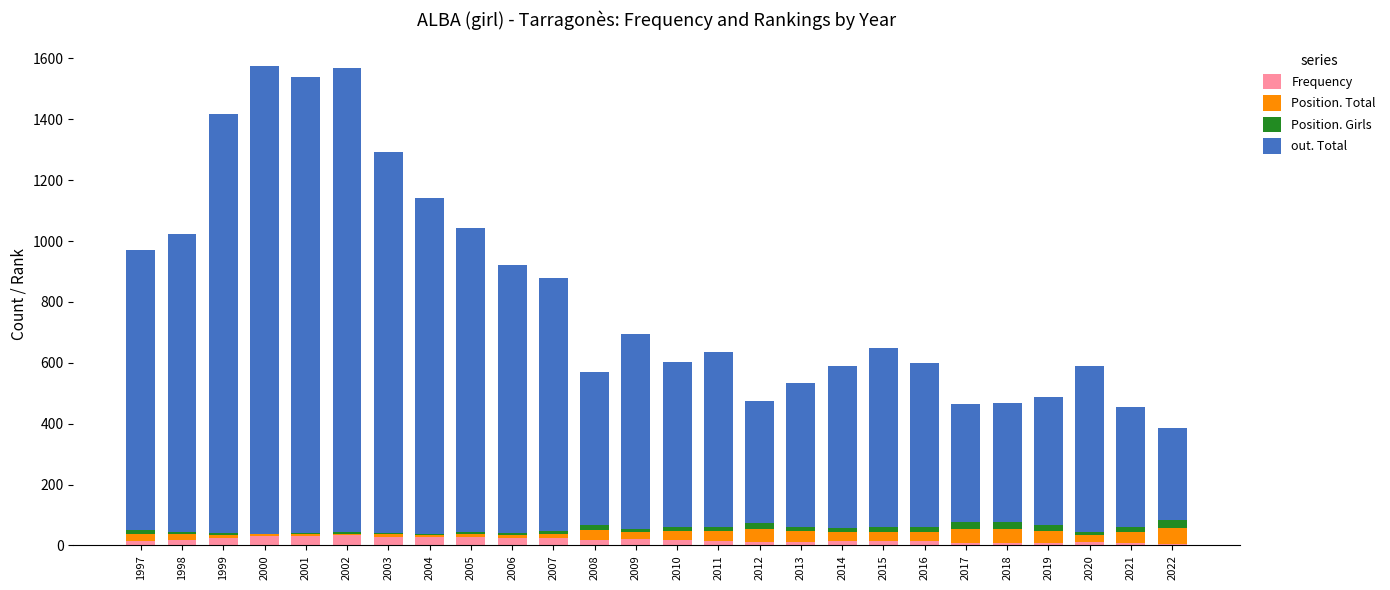

What value does the Frequency series have at 2019, to the nearest 5?

10